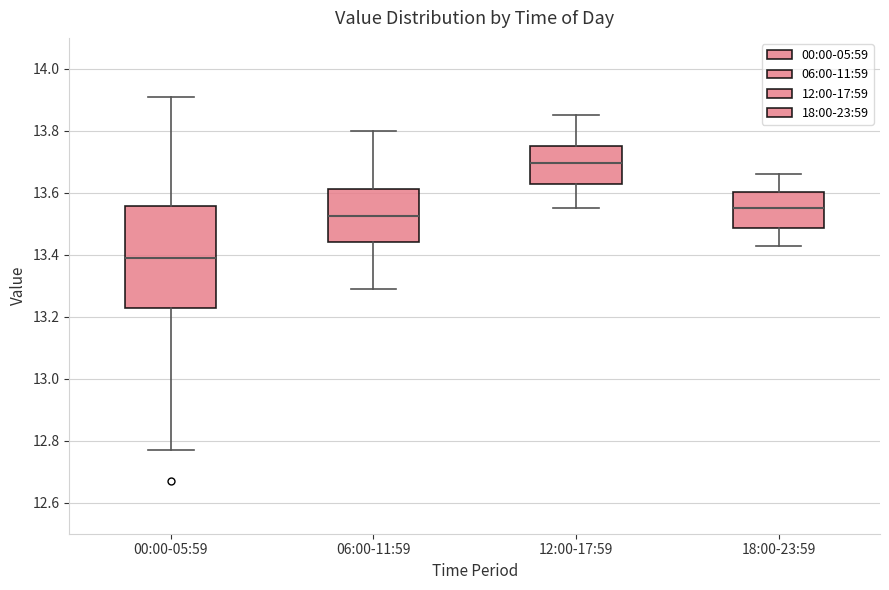

Which box is the tallest, from its lower edge to its upper edge?

00:00-05:59